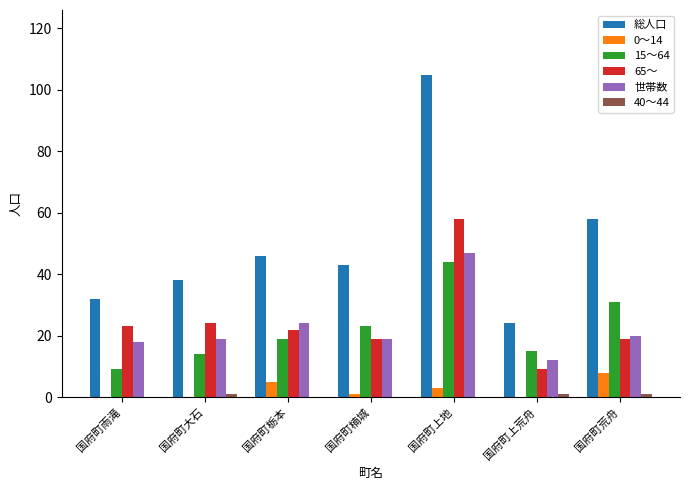

At which label does 世帯数 reach its peak?

国府町上地